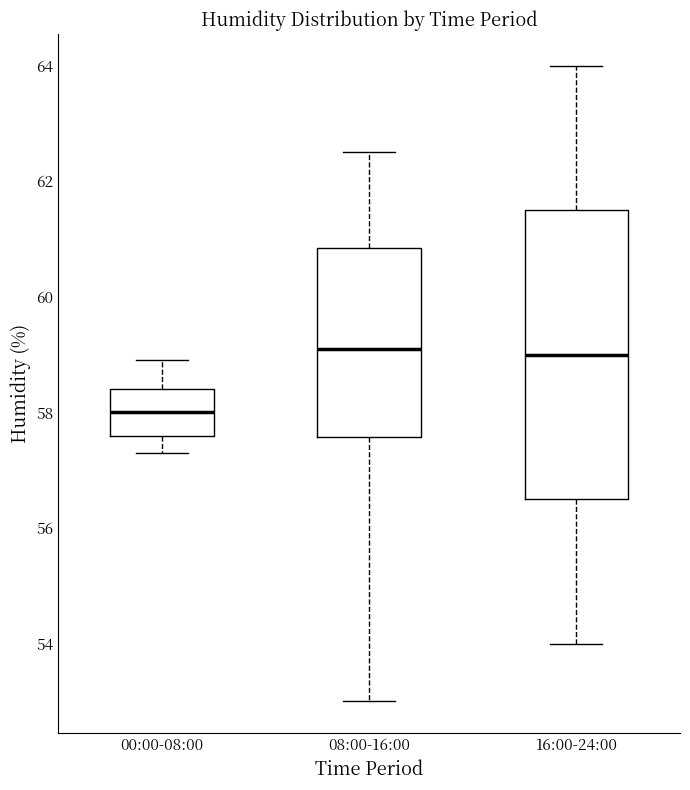

Where is the lower edge of the box for 00:00-08:00 on the y-axis? The values are not printed on the chart, so give them approximately, as read against the axis.

57.6